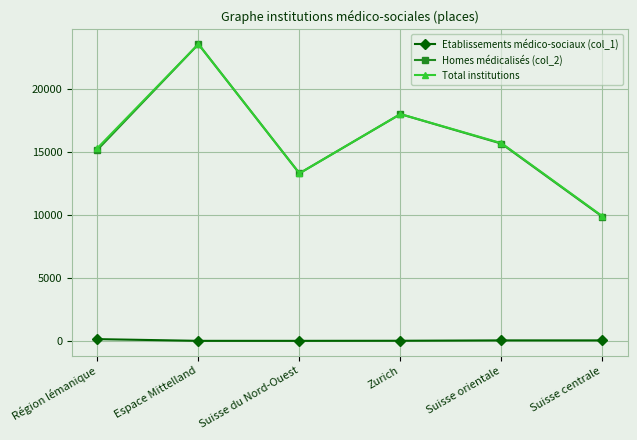

How many lines are shown in the chart?

3